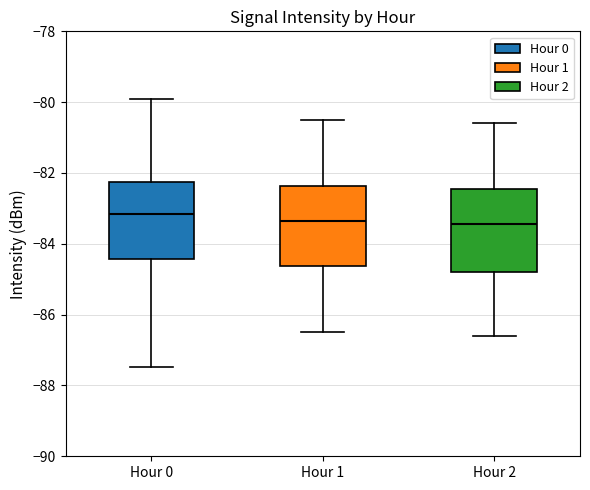

Which box's median line is the highest?

Hour 0